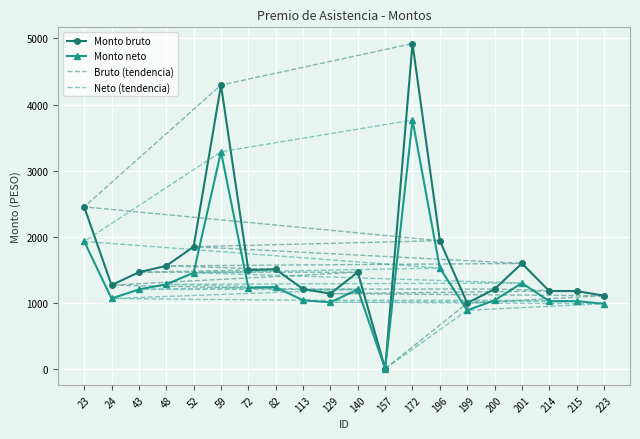

How many lines are shown in the chart?

4